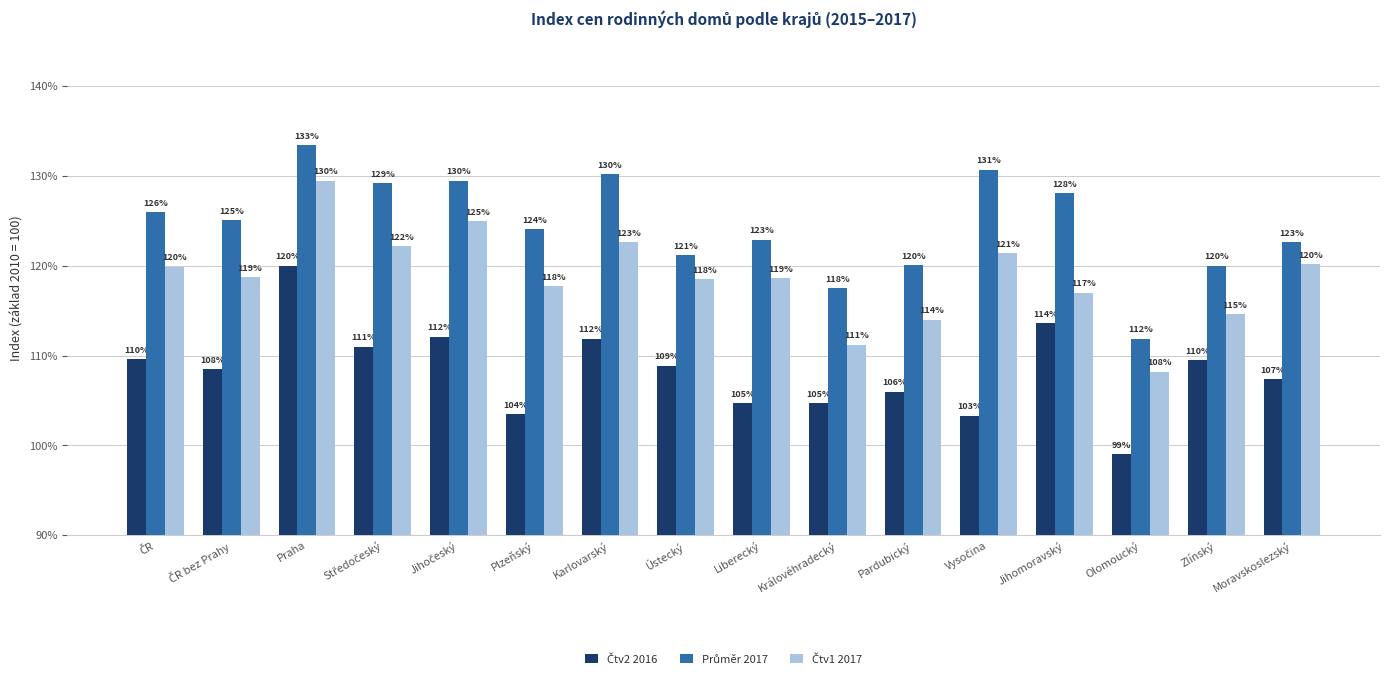

What is the greatest value displayed?

133.4